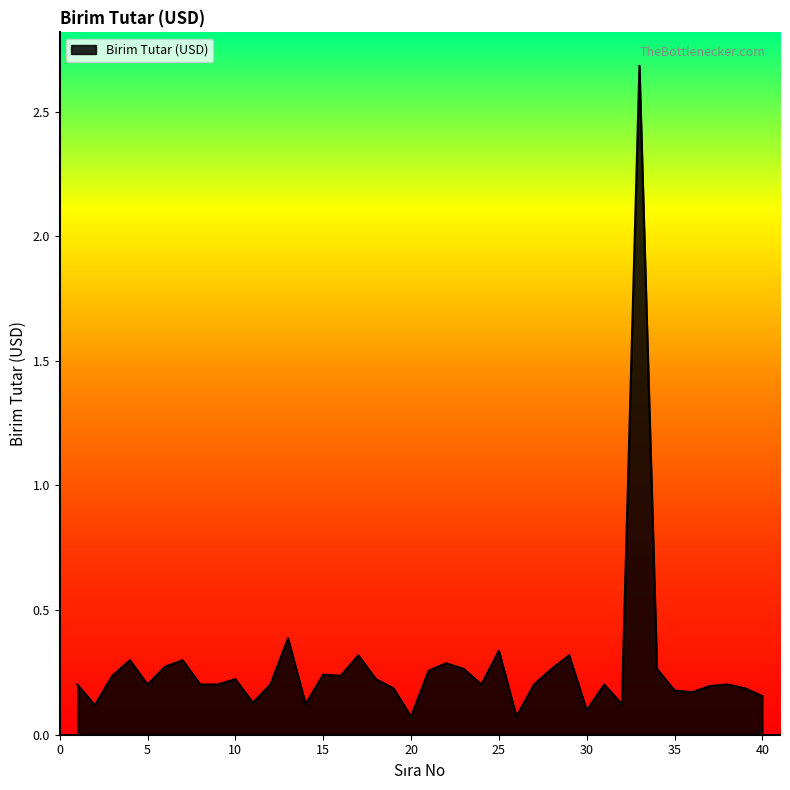

What is the difference between the maximum and minimum values?

2.6